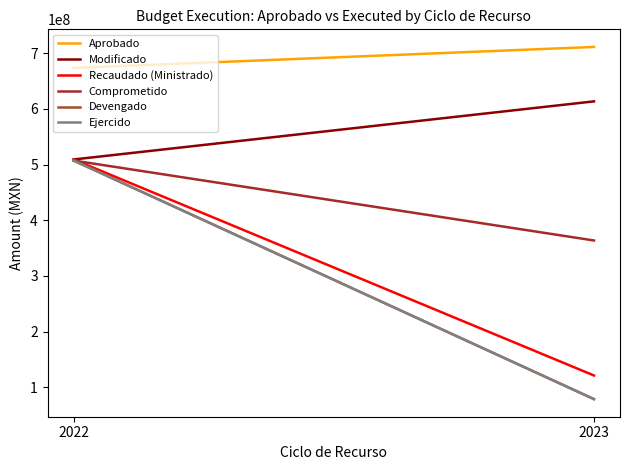

The Aprobado series shows 711120515.9 at 2023. True or false?

True